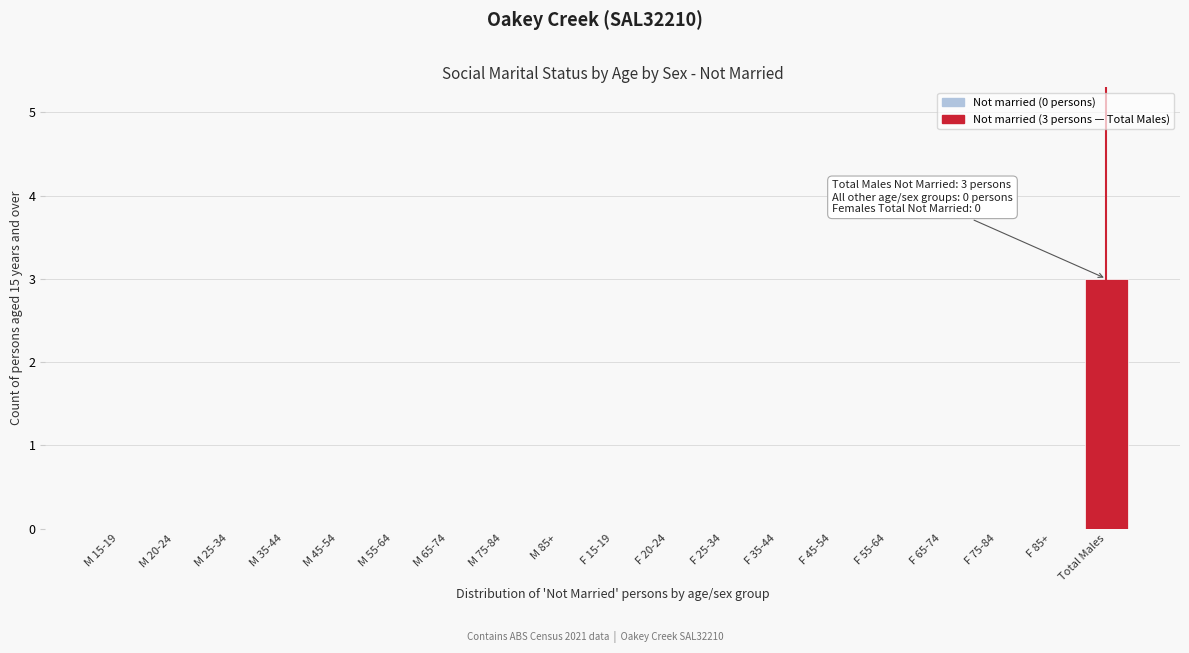

Reading left to right, what are all the values shown in this chart?

M 15-19=0	M 20-24=0	M 25-34=0	M 35-44=0	M 45-54=0	M 55-64=0	M 65-74=0	M 75-84=0	M 85+=0	F 15-19=0	F 20-24=0	F 25-34=0	F 35-44=0	F 45-54=0	F 55-64=0	F 65-74=0	F 75-84=0	F 85+=0	Total Males=3